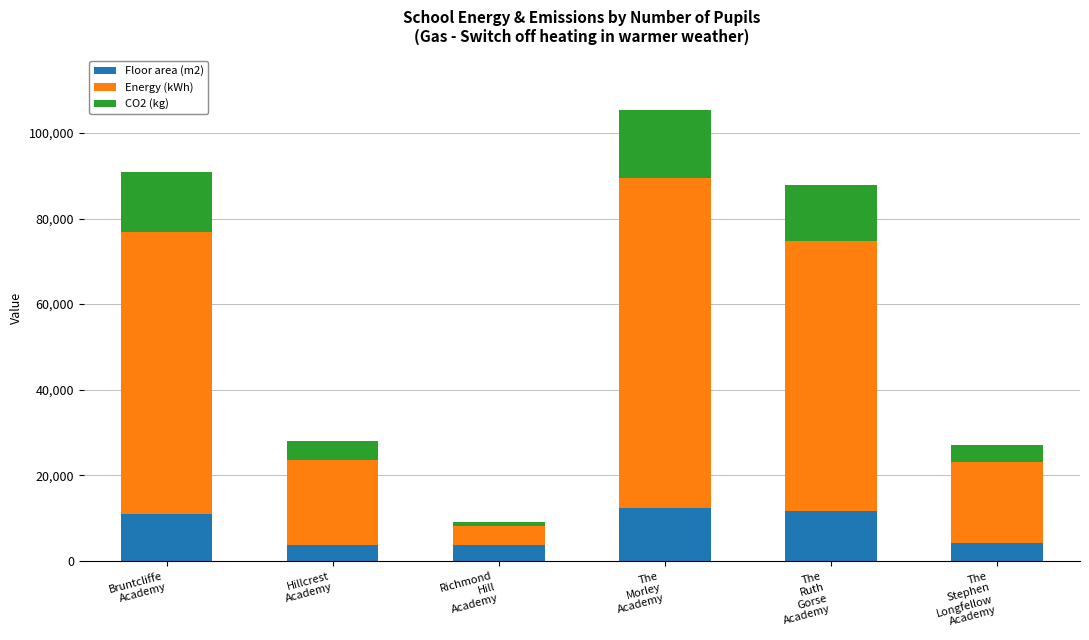

Count the number of data series in this chart.

3